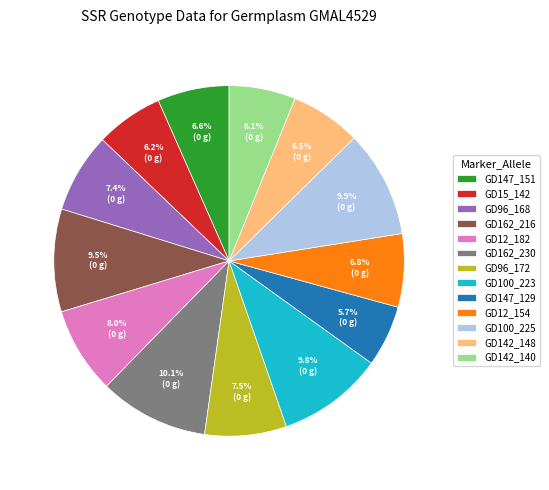

Which has a higher value, GD147_129 or GD96_172?

GD96_172